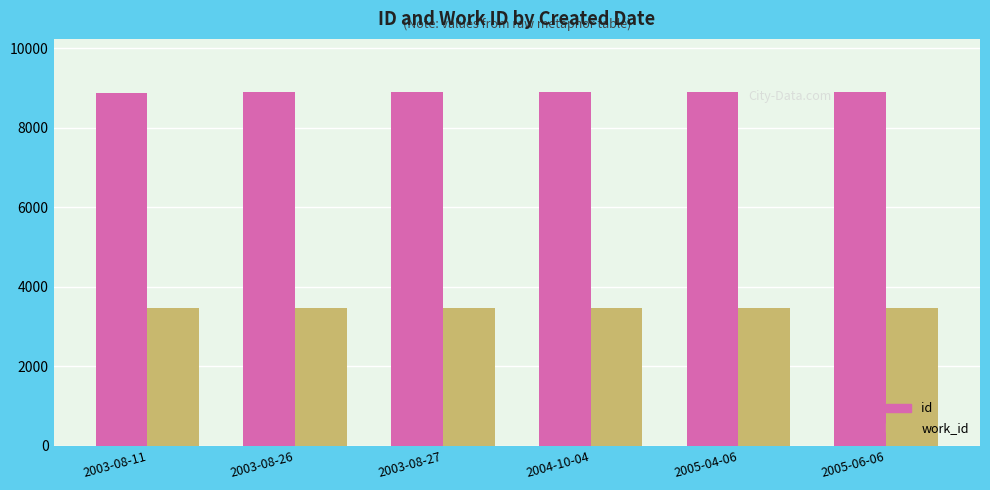

Does the chart contain any negative values?

No